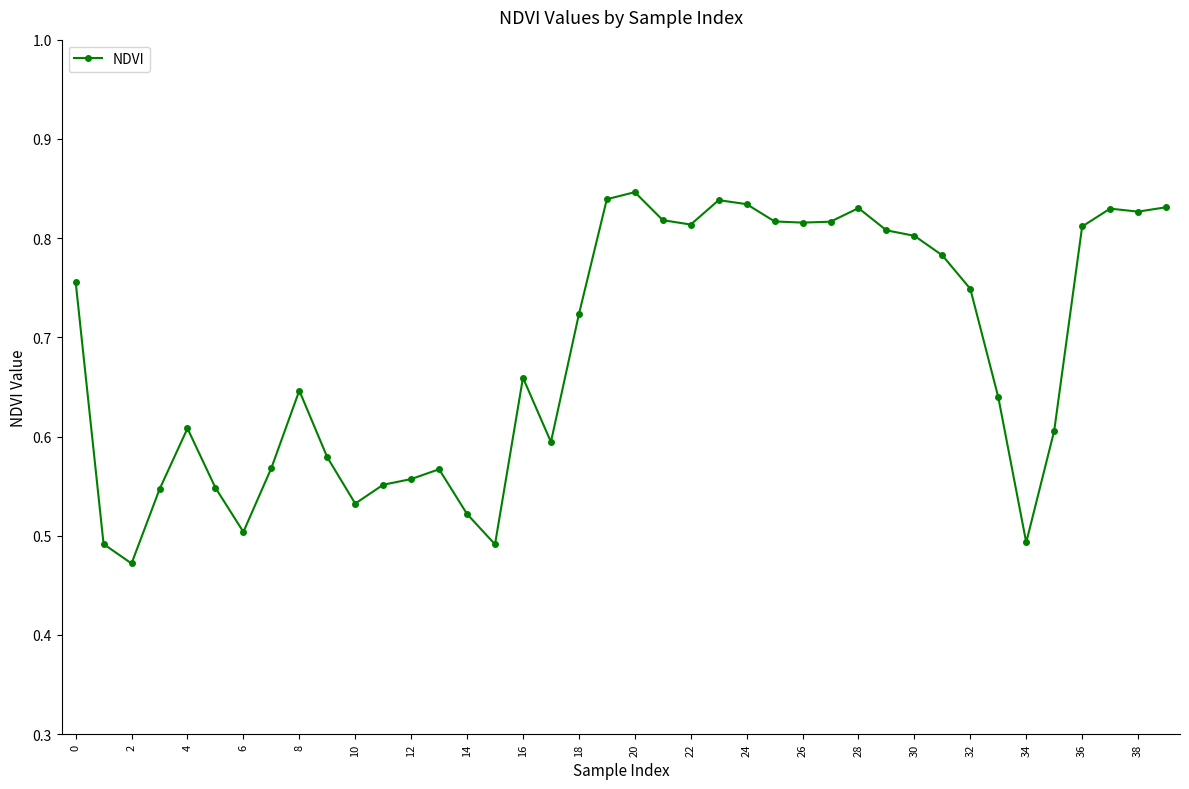

True or false: the data has more than 1 interior local peaks.

True